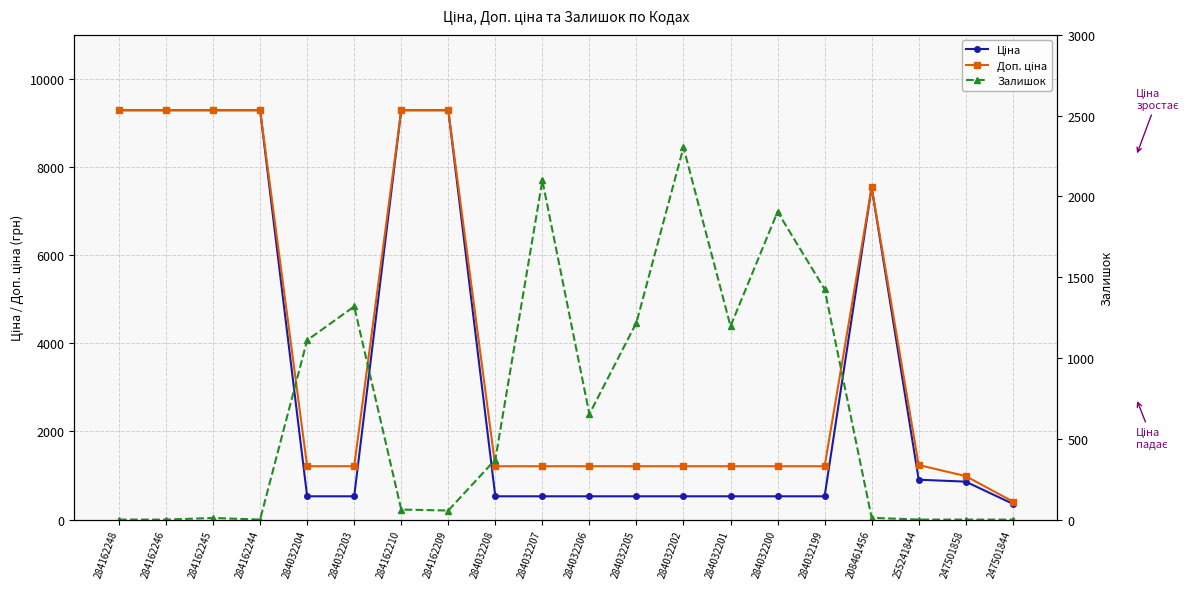

What position from the right is 208461456?

4